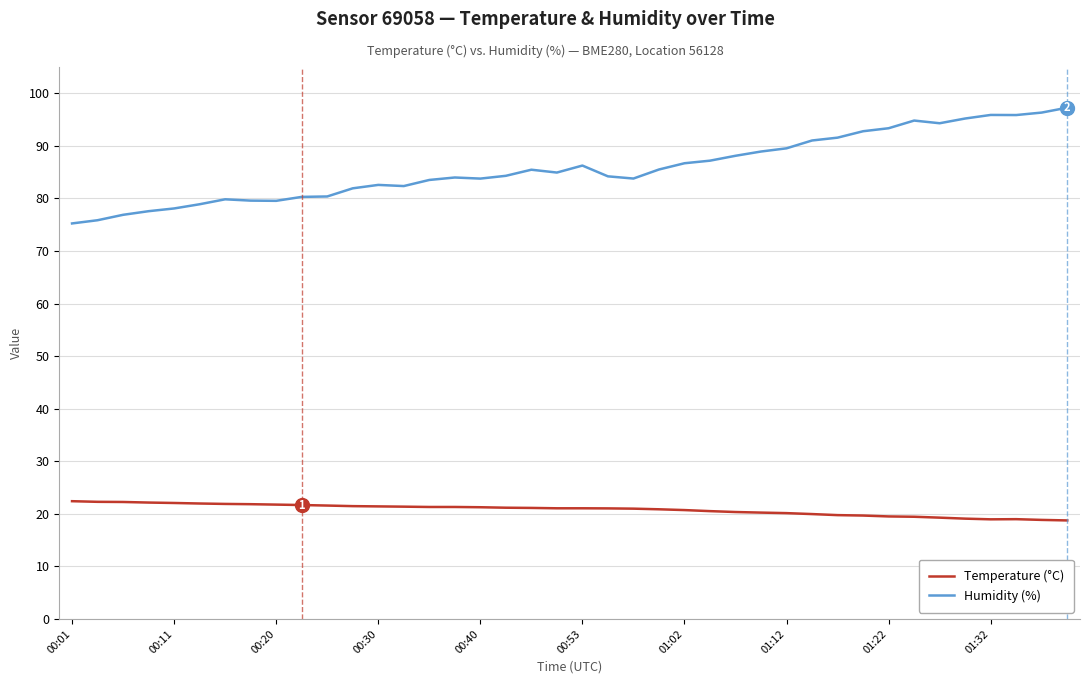

How many distinct data groups are displayed?

2